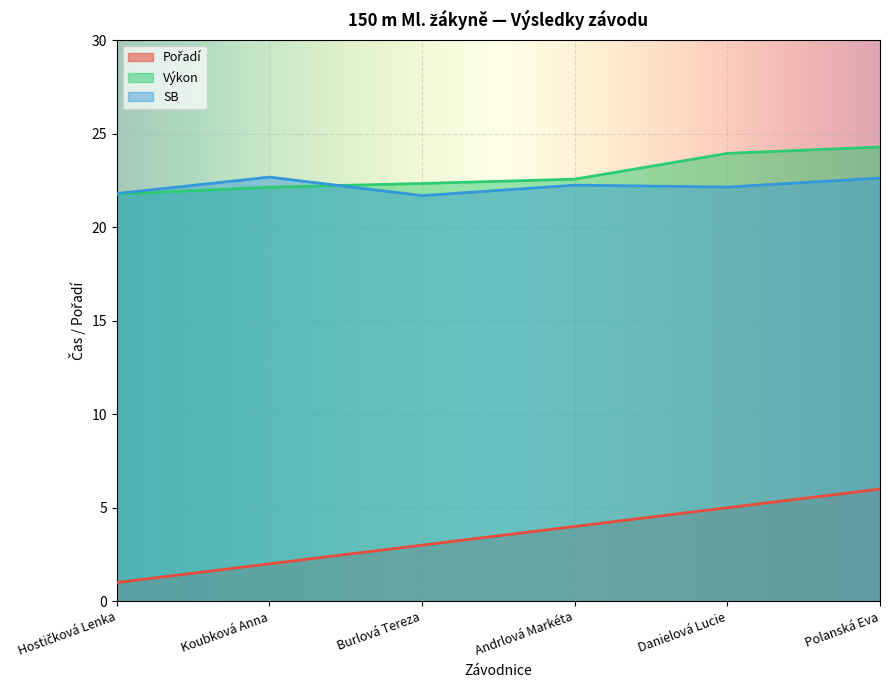

Rank the categories by Pořadí value from lowest to highest.

Hostičková Lenka, Koubková Anna, Burlová Tereza, Andrlová Markéta, Danielová Lucie, Polanská Eva